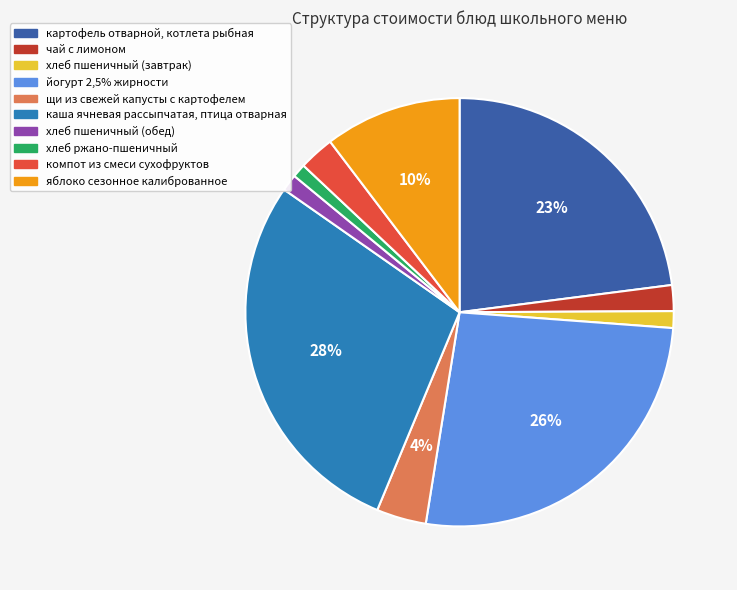

How many segments does this pie chart have?

10